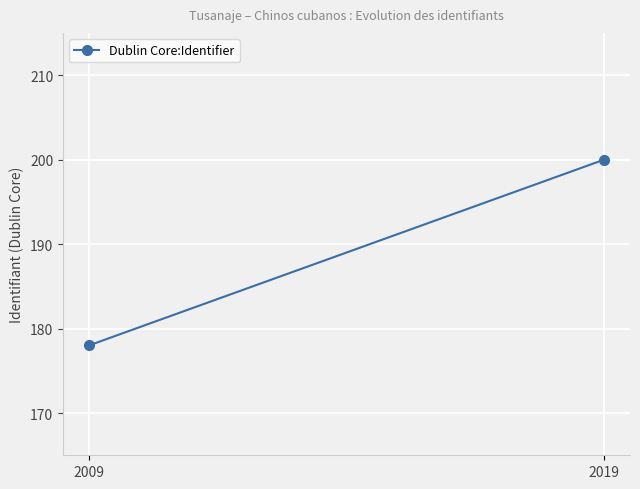

Reading right to left, transcribe all the data shown in this chart.

2019=200	2009=178